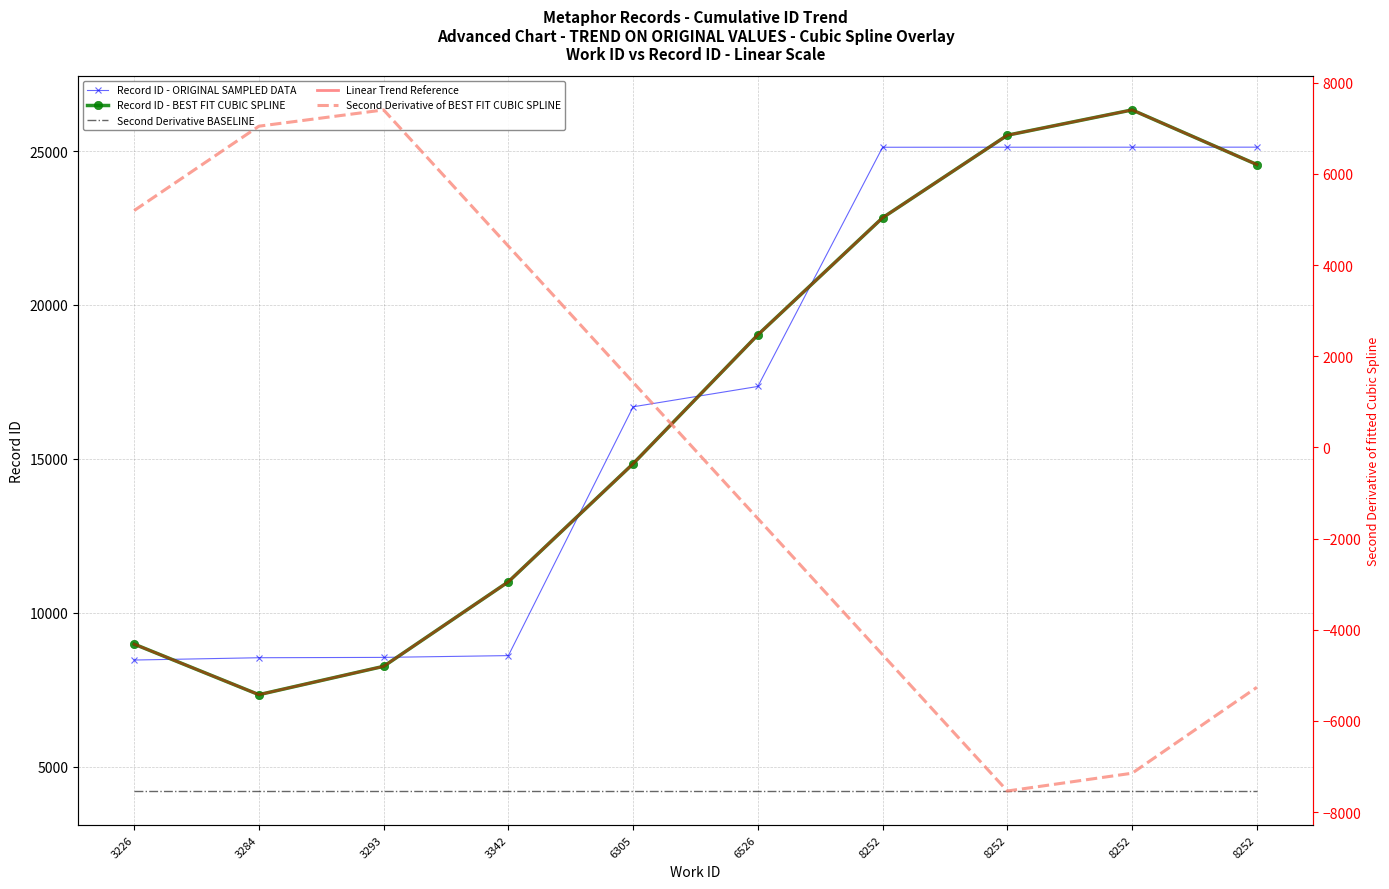

What is the sum of all Record ID - ORIGINAL SAMPLED DATA values?

168732.0